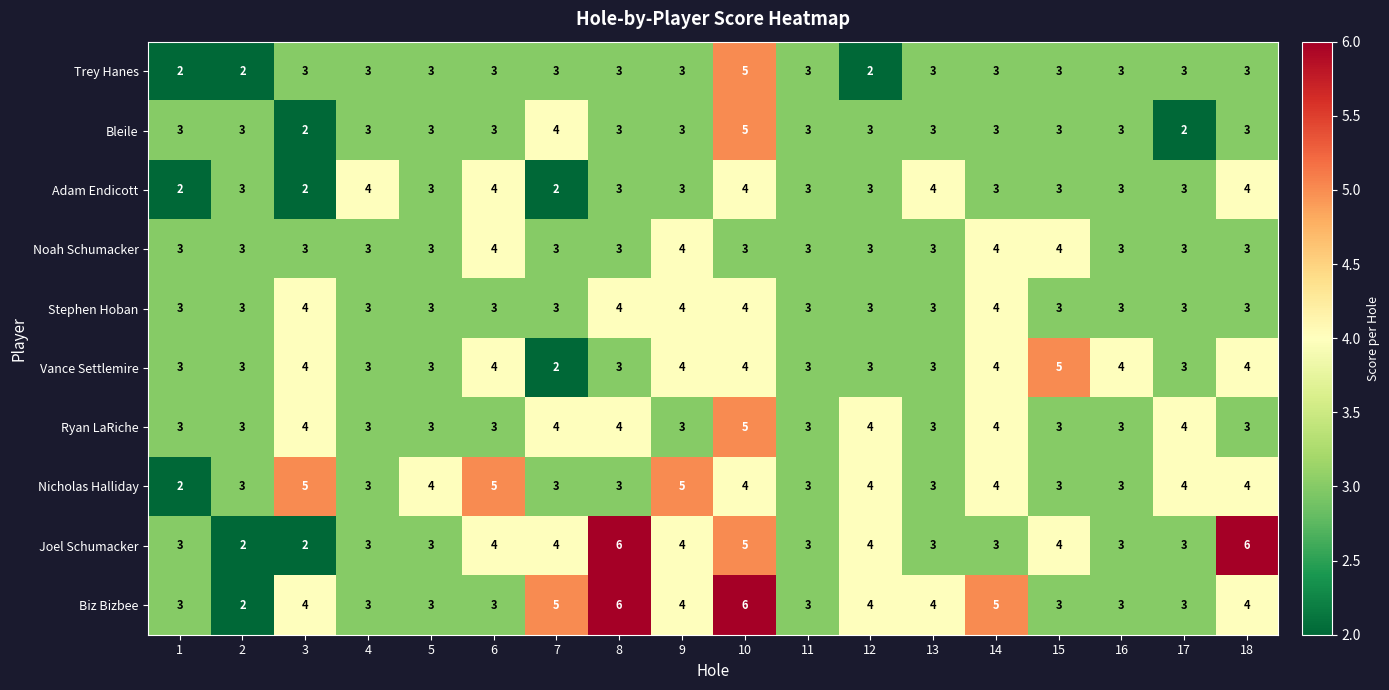

How many categories are shown in the chart?

18